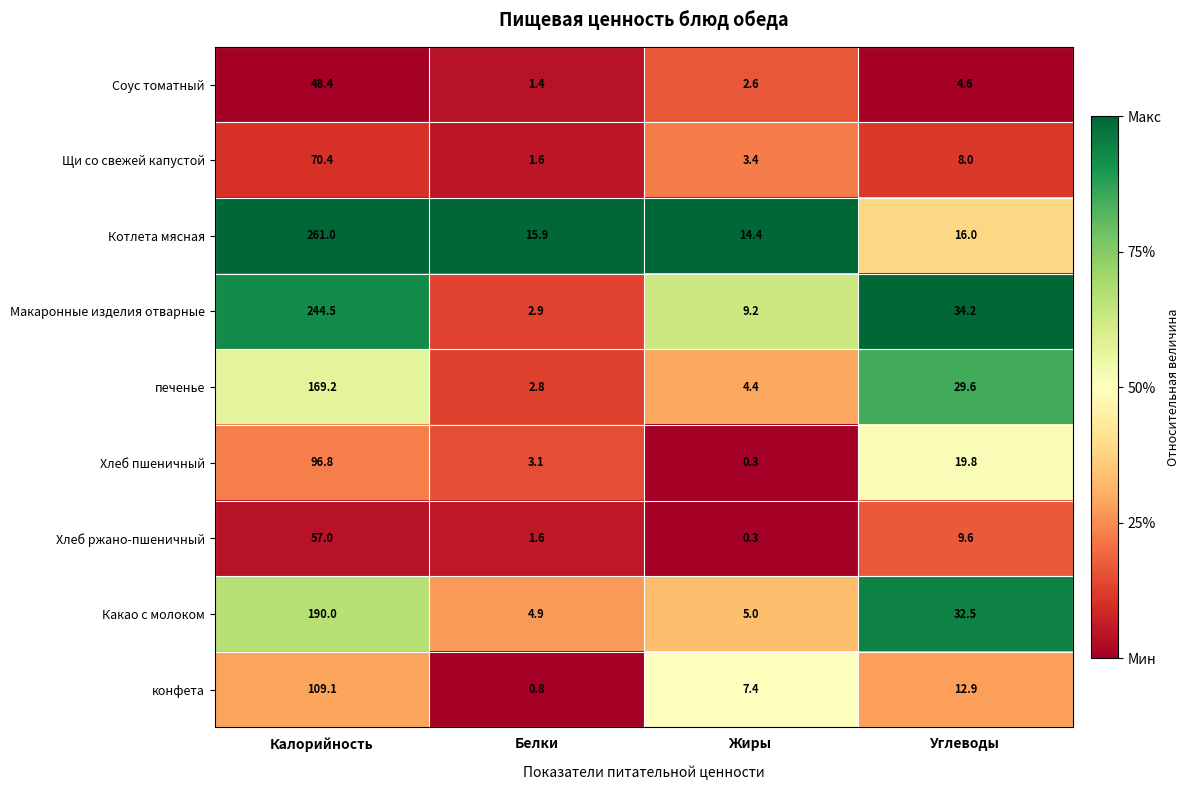

List the labels in order of печенье value, smallest first.

Белки, Жиры, Углеводы, Калорийность